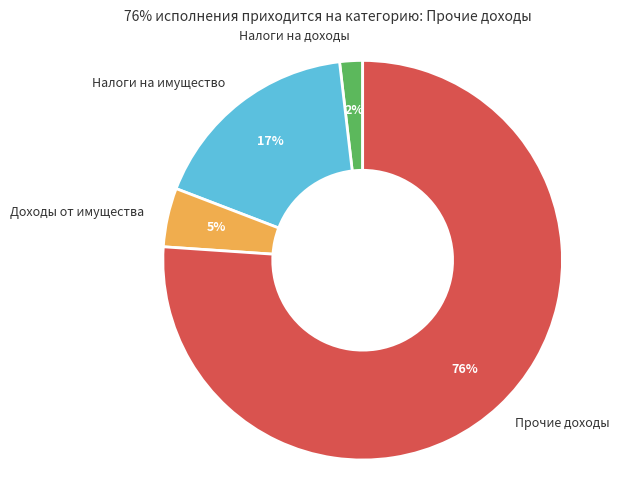

To the nearest percent, what is the difference between the largest and smallest slice percentages?

74%